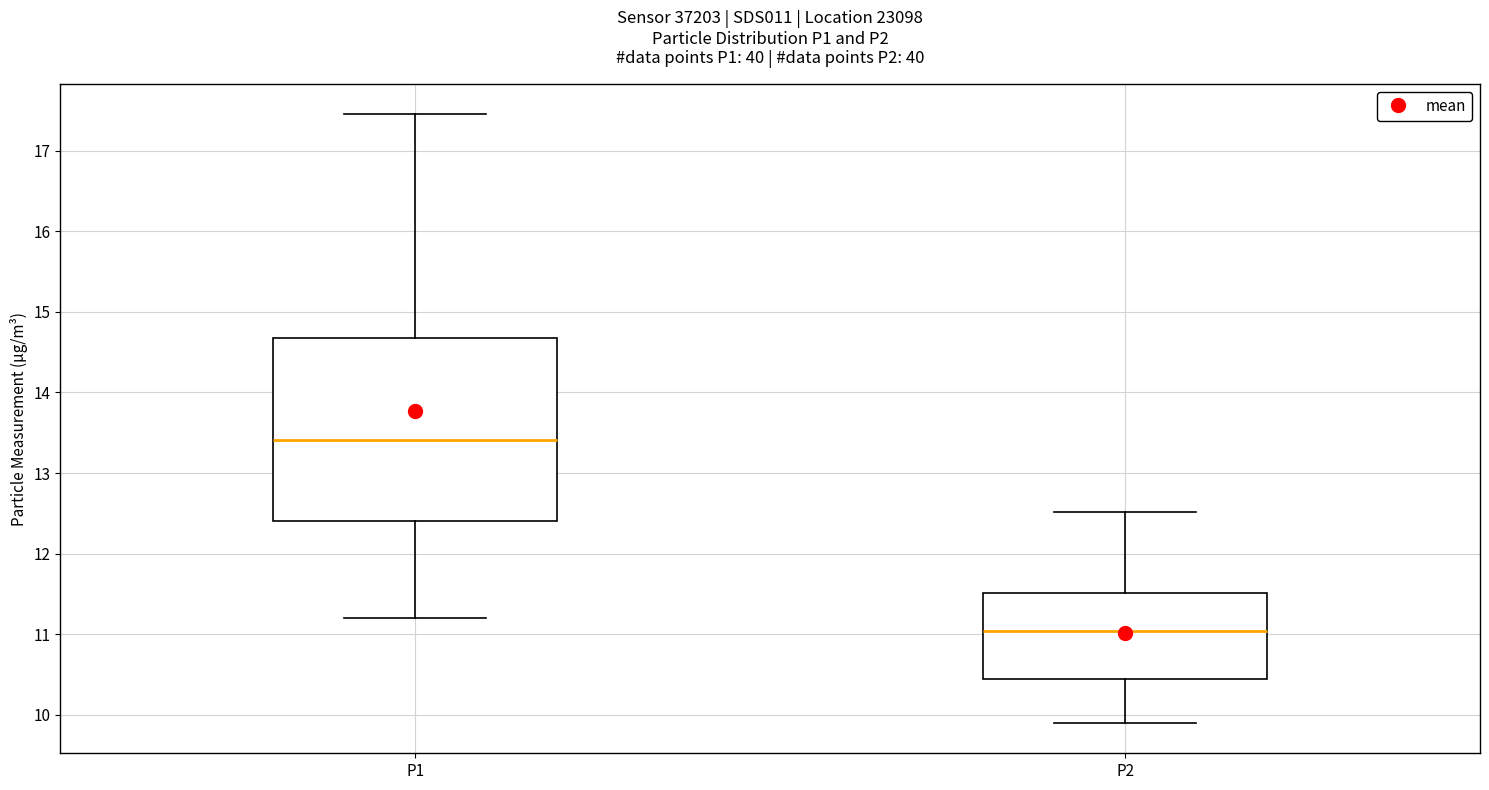

Reading left to right, transcribe this box plot: for each box, give where its median line is, the range the box spans, and where its two whiskers end, as read against the y-axis. The values are not printed on the chart, so give them approximately, as read against the axis.

P1: median 13.4, box 12.4 to 14.7, whiskers 11.2 to 17.5
P2: median 11.0, box 10.4 to 11.5, whiskers 9.9 to 12.5